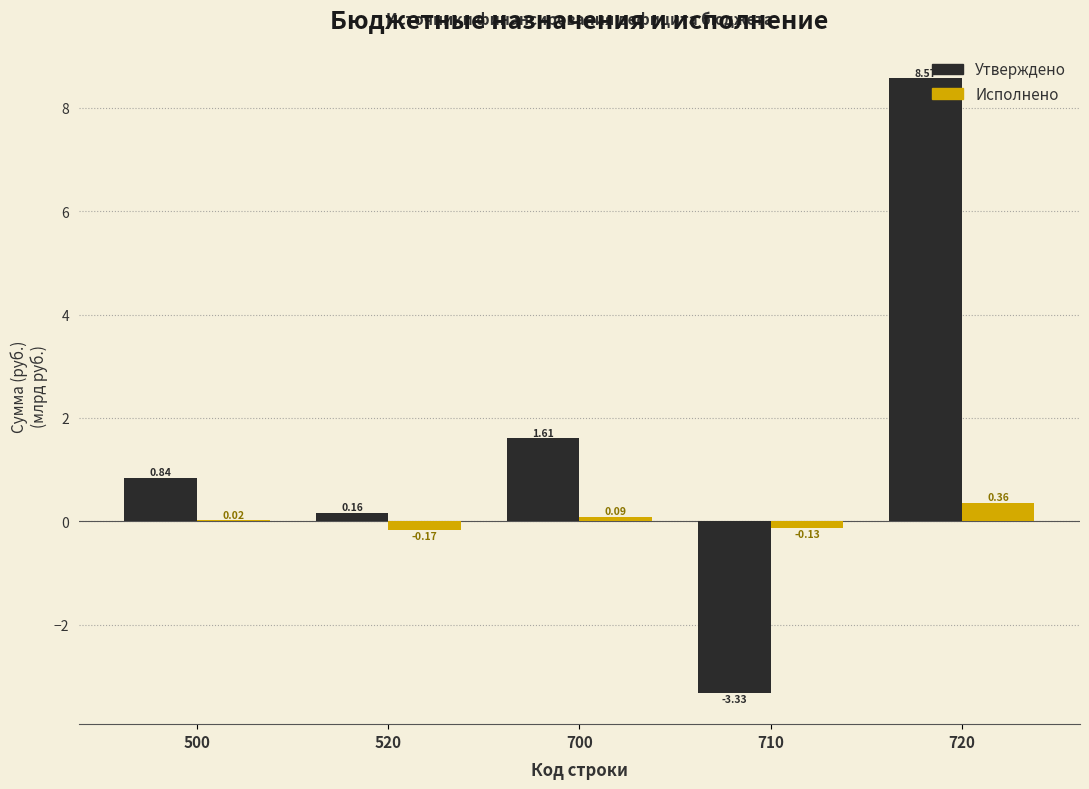

At which category is the sum across all series the highest?

720